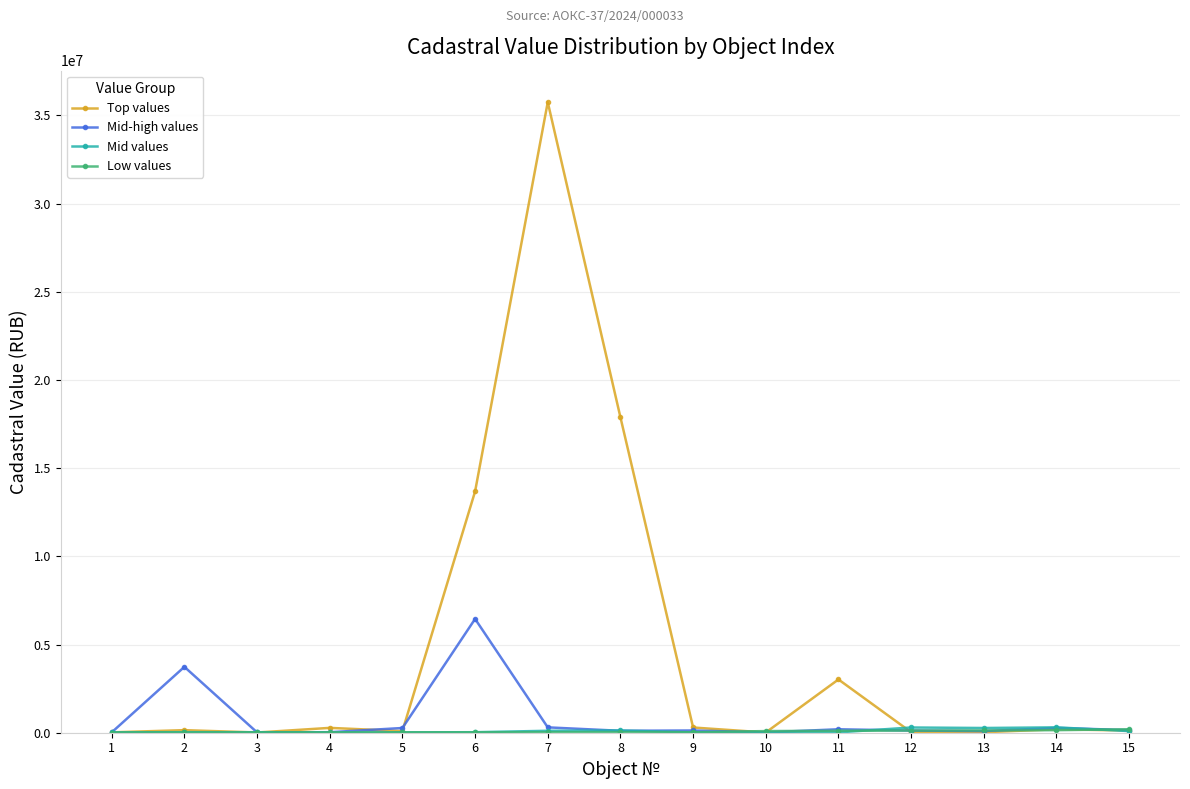

At which category is the sum across all series the highest?

7